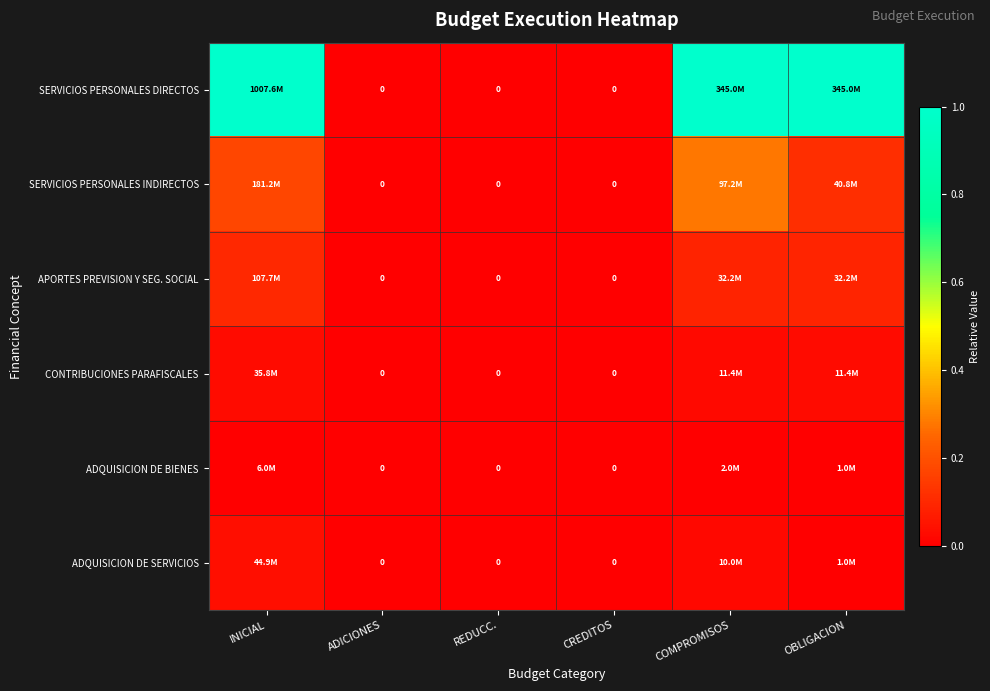

Which series has the largest range (max minus min)?

SERVICIOS PERSONALES DIRECTOS